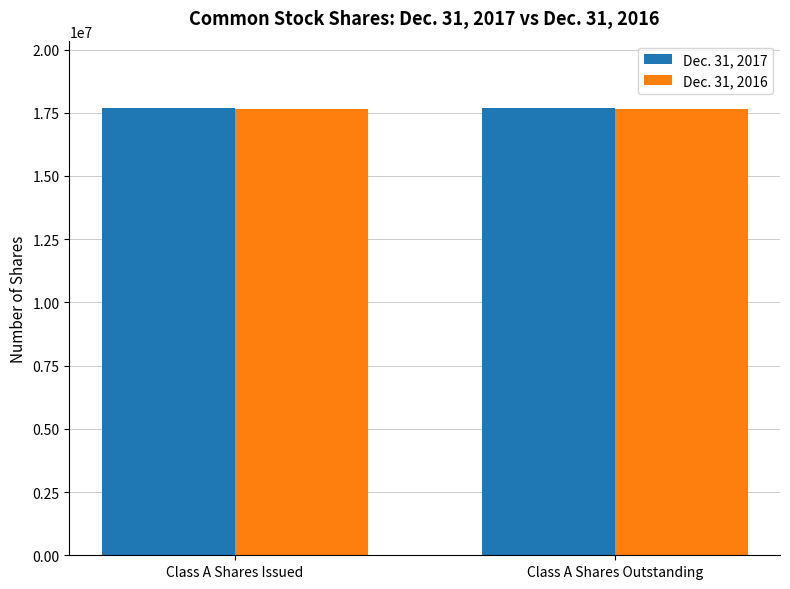

What is the total value across all series at Class A Shares Outstanding?

35349539